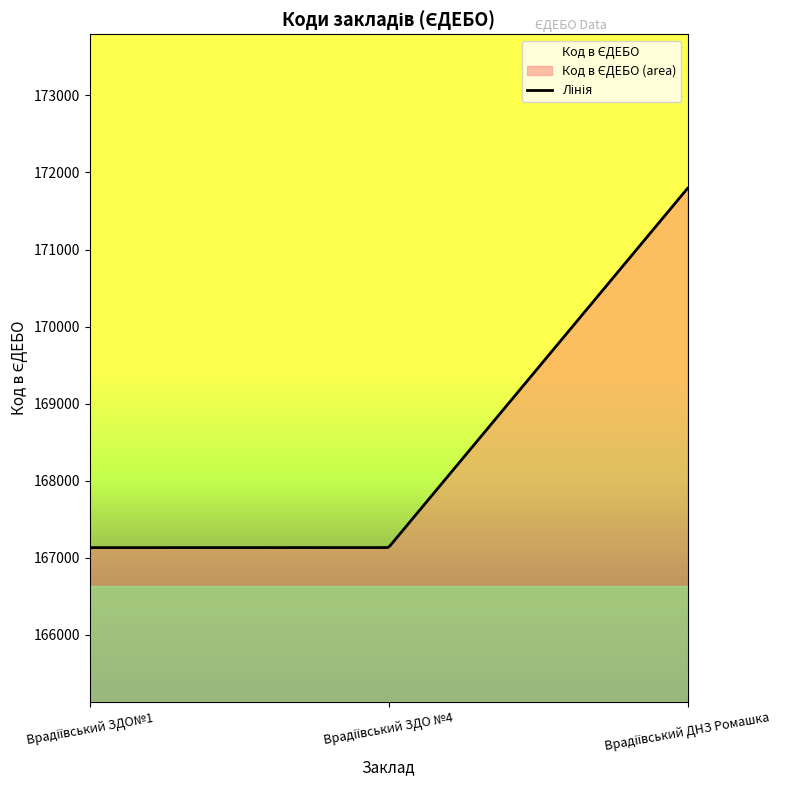

At which category does the chart reach its minimum across all series?

Врадіївський ЗДО№1